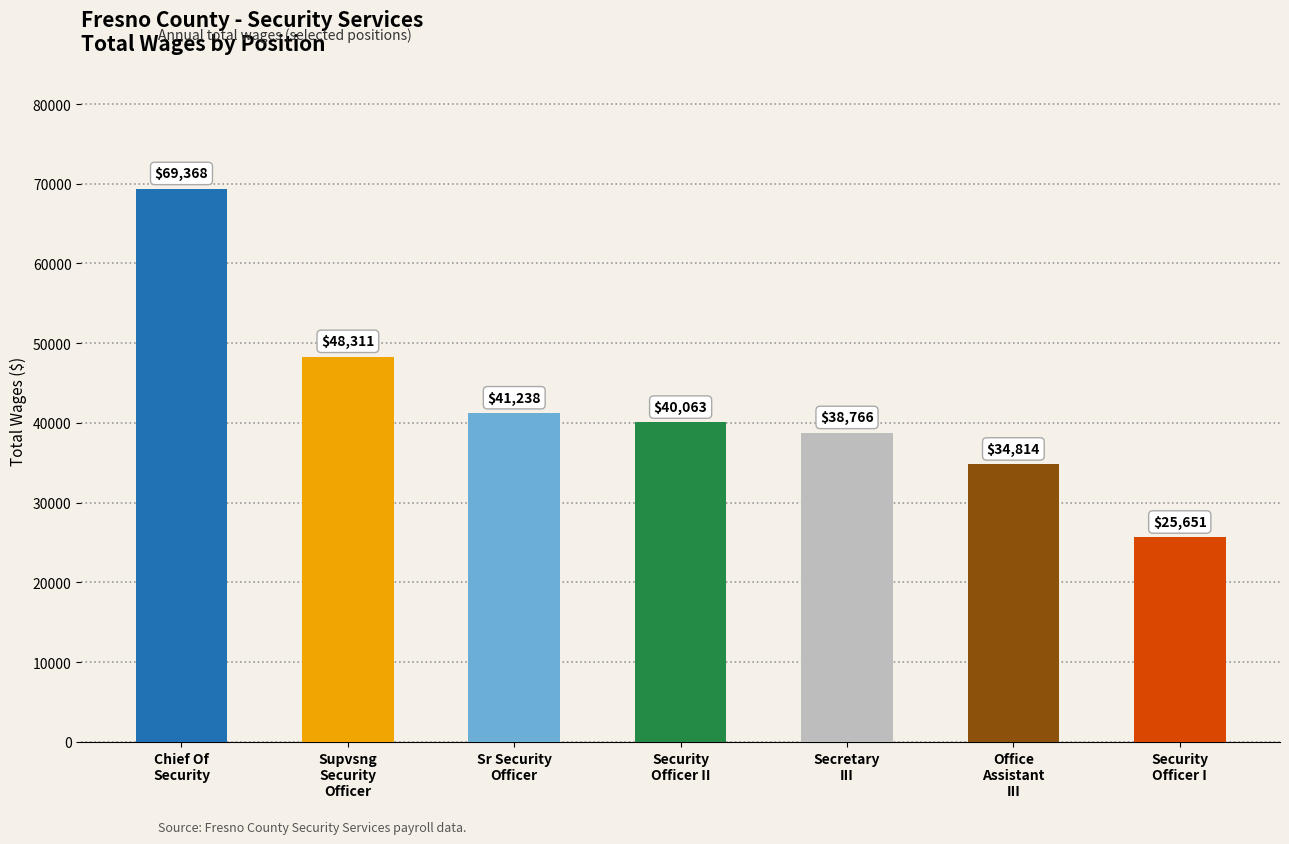

How many series are shown in this chart?

1